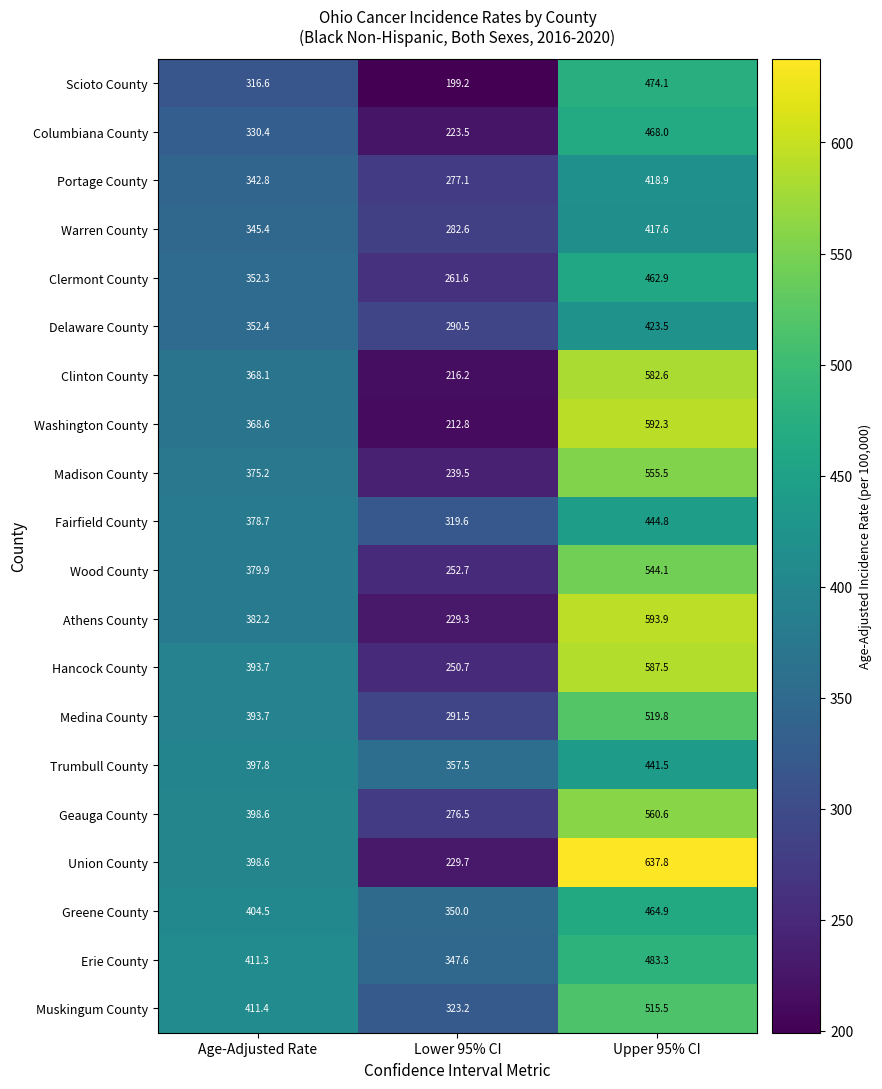

Is the value of Portage County at Age-Adjusted Rate greater than the value of Greene County at Upper 95% CI?

No